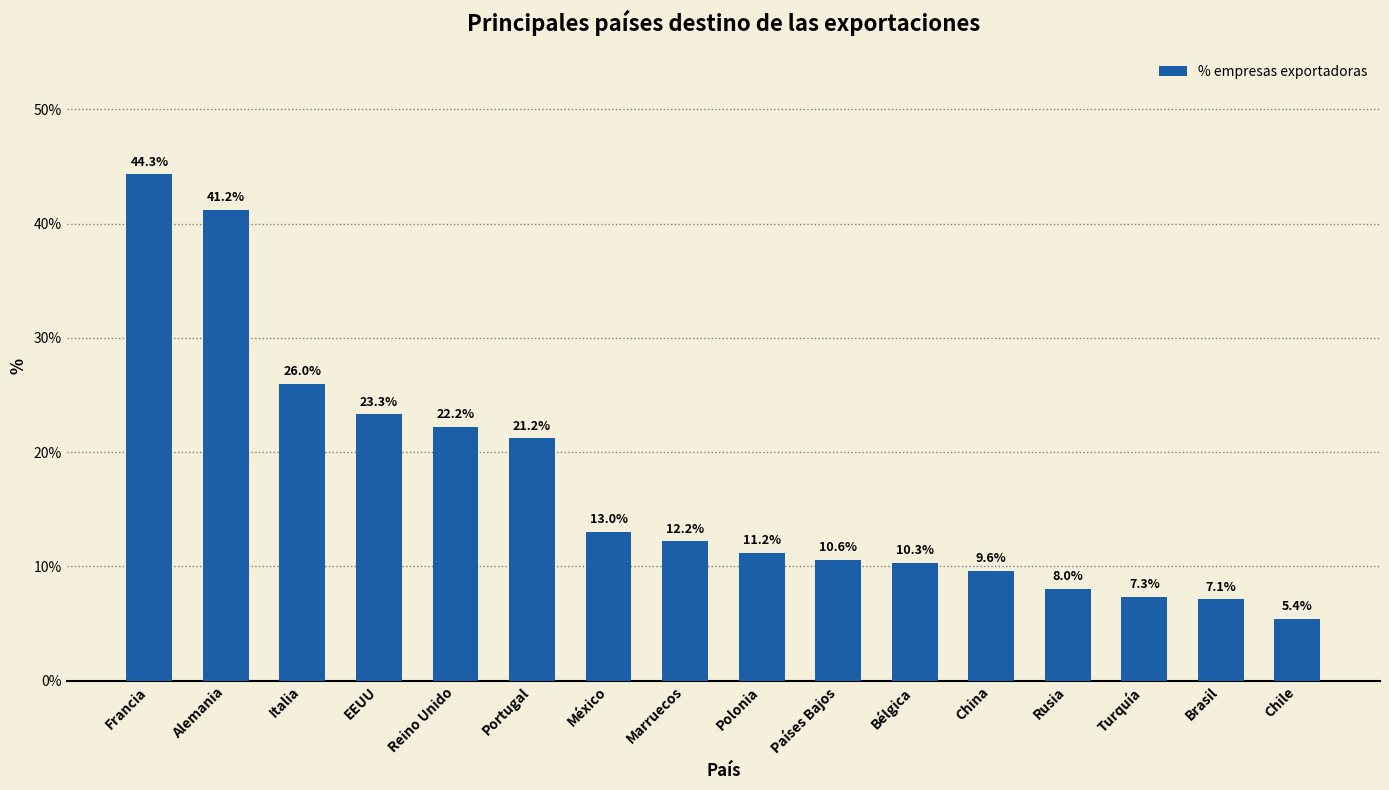

What is the smallest value displayed?

5.4